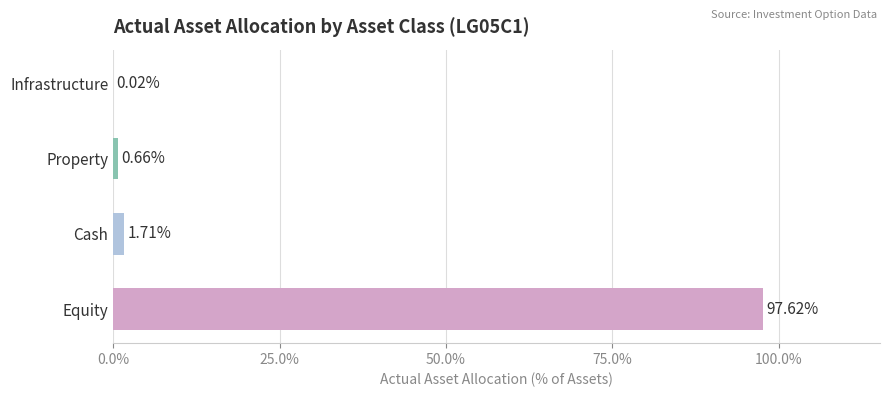

What is the average value?

25.0